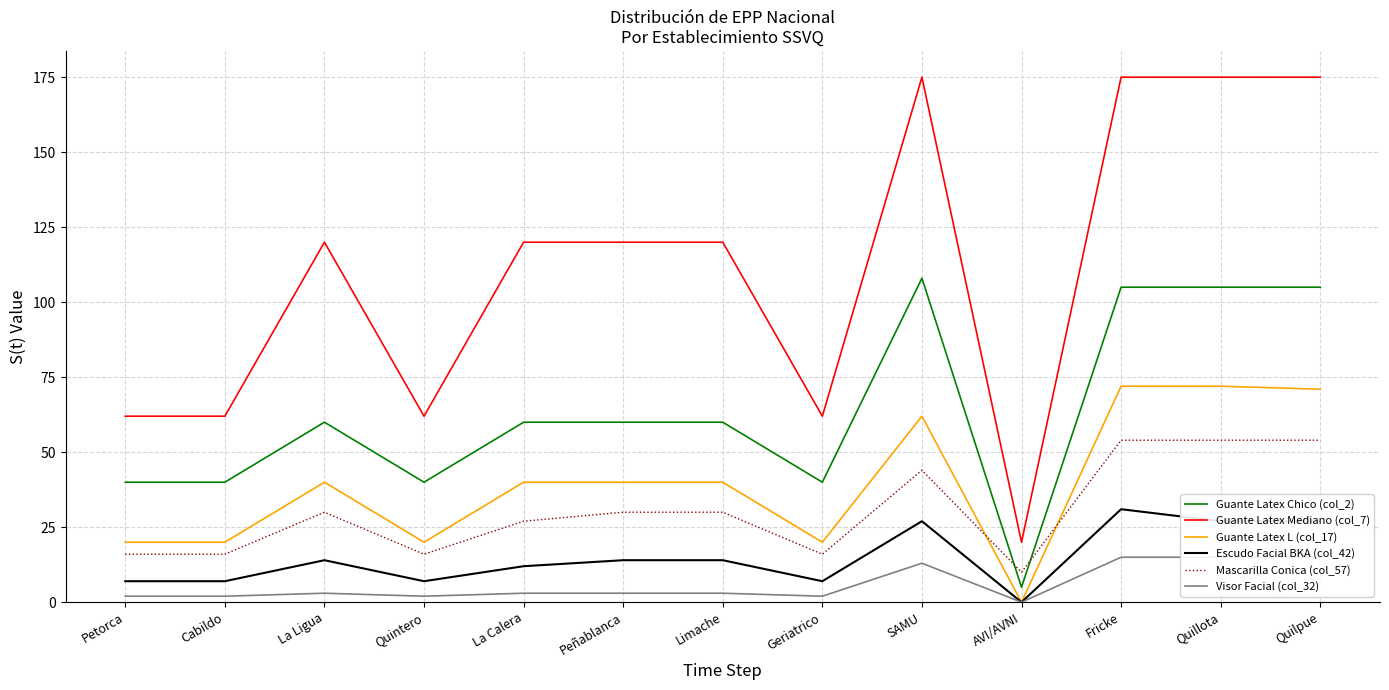

True or false: Guante Latex Chico (col_2) and Visor Facial (col_32) cross at least once.

False